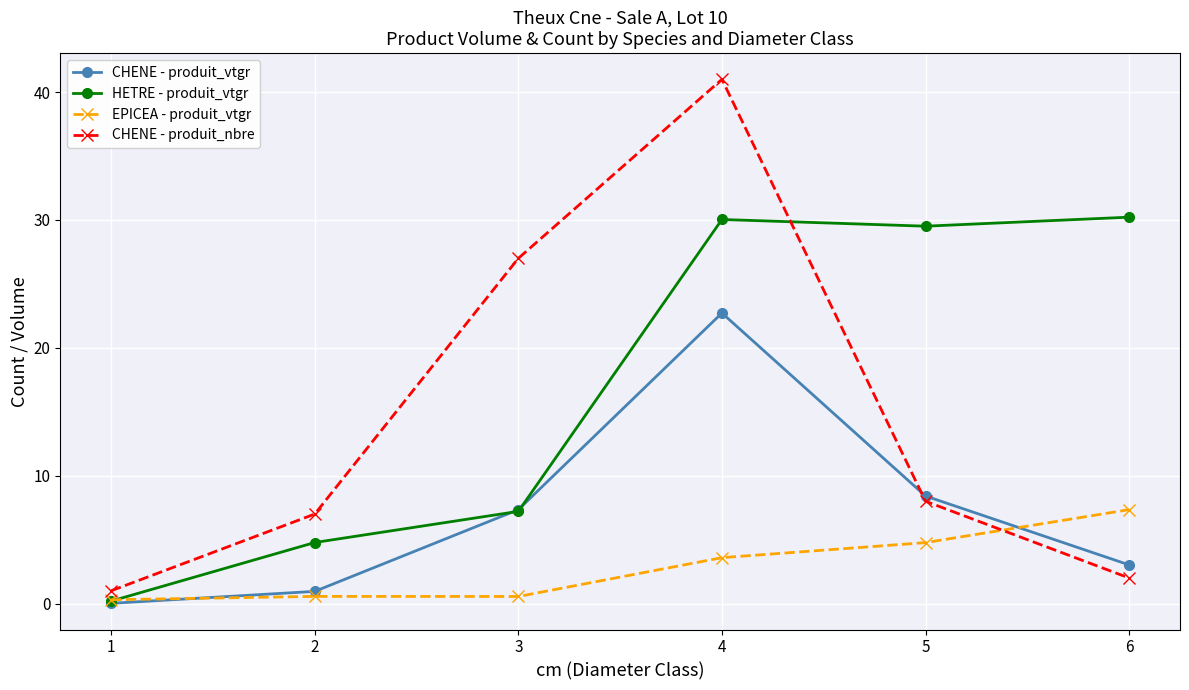

What is the value of the EPICEA - produit_vtgr point at the 4th from the left?

3.6